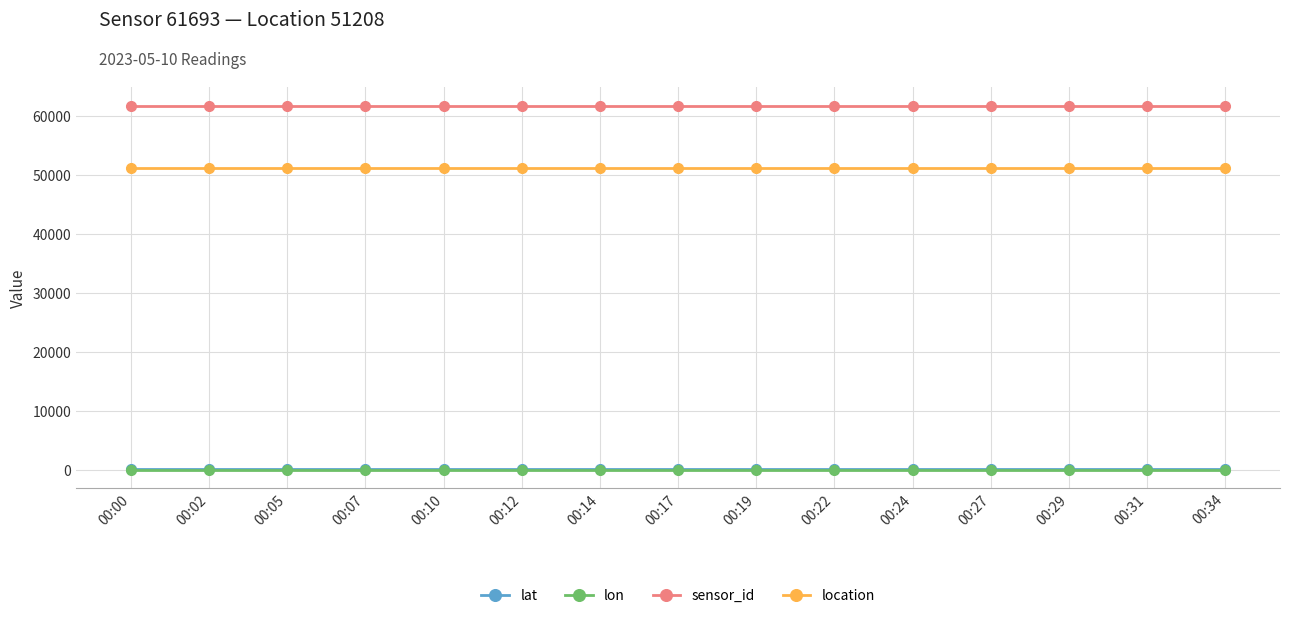

Reading left to right, list all the values displayed in this chart.

lat: 50.6	50.6	50.6	50.6	50.6	50.6	50.6	50.6	50.6	50.6	50.6	50.6	50.6	50.6	50.6
lon: 9.7	9.7	9.7	9.7	9.7	9.7	9.7	9.7	9.7	9.7	9.7	9.7	9.7	9.7	9.7
sensor_id: 61693.0	61693.0	61693.0	61693.0	61693.0	61693.0	61693.0	61693.0	61693.0	61693.0	61693.0	61693.0	61693.0	61693.0	61693.0
location: 51208.0	51208.0	51208.0	51208.0	51208.0	51208.0	51208.0	51208.0	51208.0	51208.0	51208.0	51208.0	51208.0	51208.0	51208.0